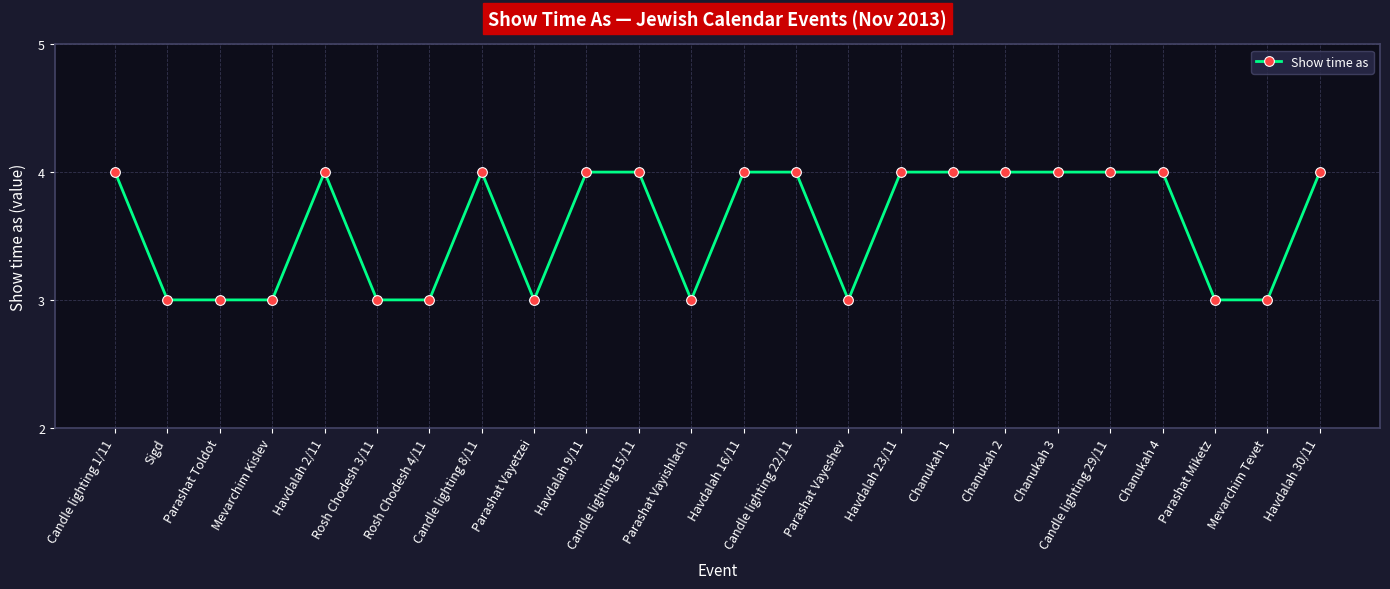

What is the sum of all values?

86